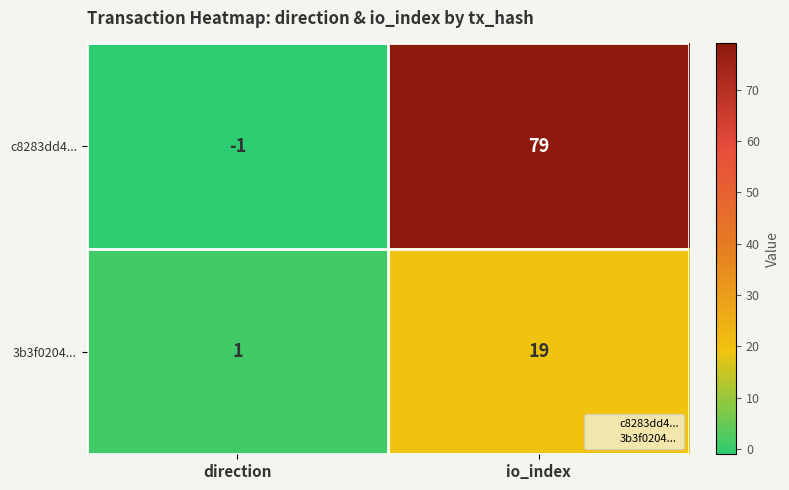

At which category is the sum across all series the highest?

io_index